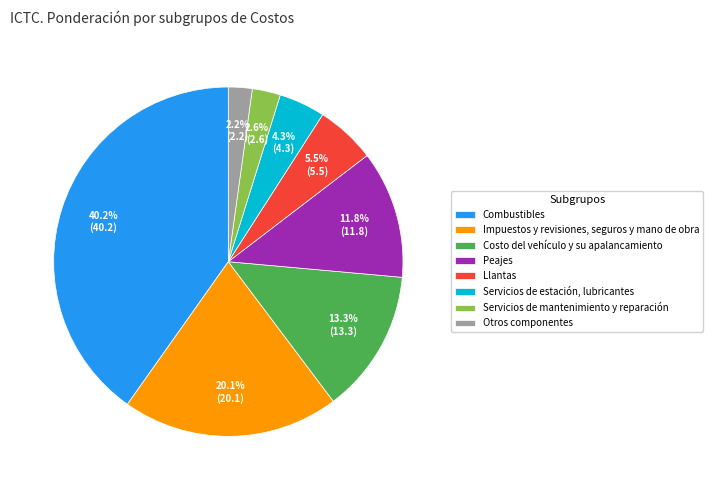

How many segments does this pie chart have?

8